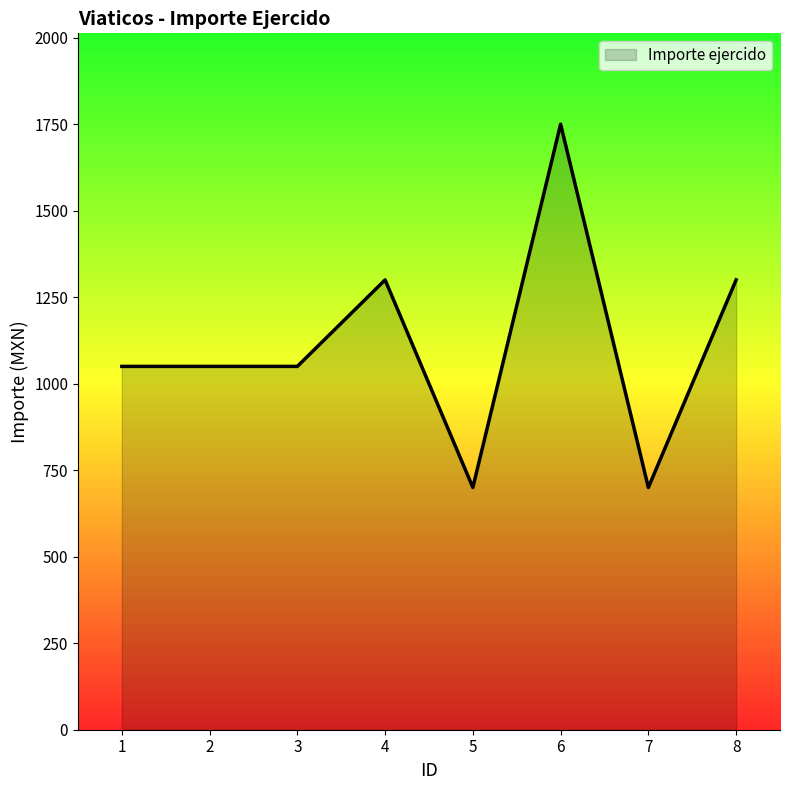

What is the maximum value shown in the chart?

1750